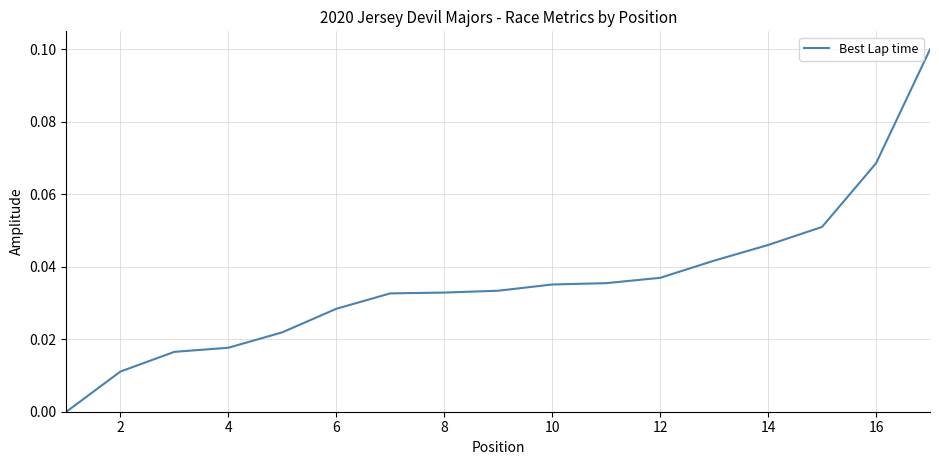

How many lines are shown in the chart?

1